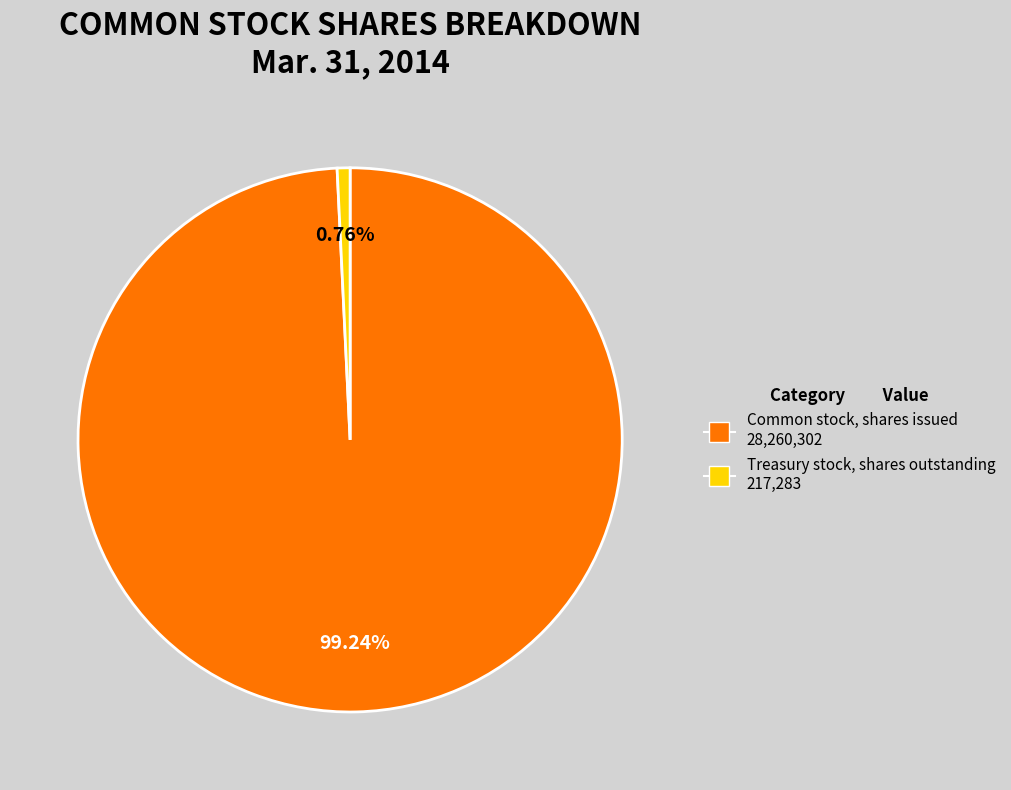

What percentage is the Treasury stock, shares outstanding slice, to the nearest percent?

1%